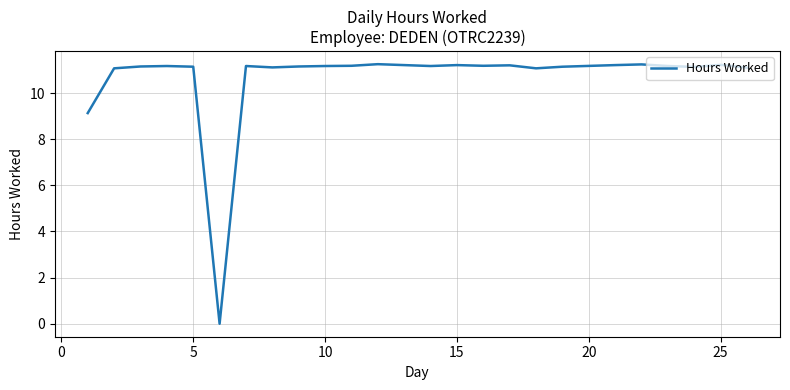

How many values are above zero?

23